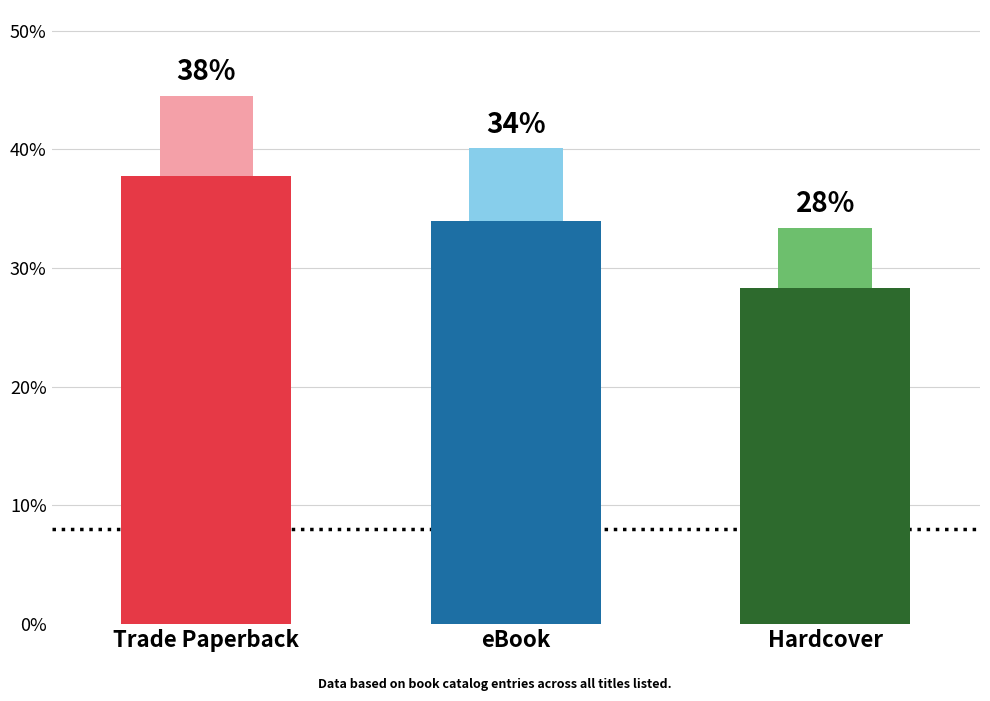

Reading right to left, transcribe all the data shown in this chart.

28.3	34.0	37.7